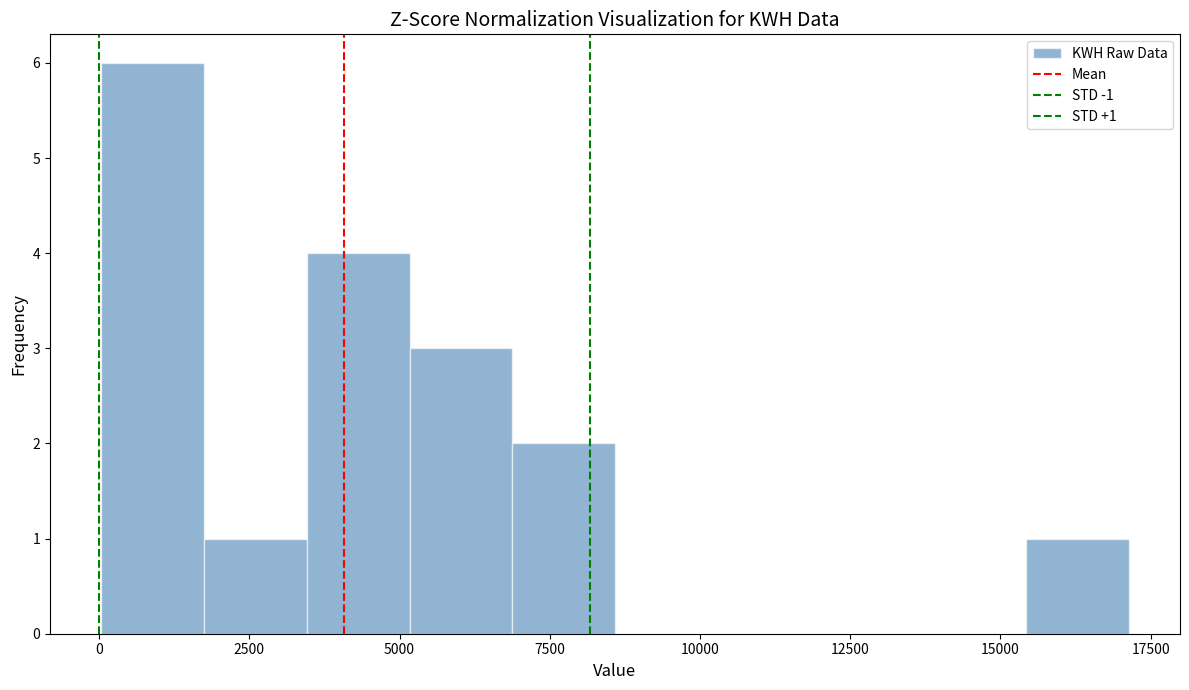

Around what value on the x-axis is the tallest bar? Give the approximate position of its centre, as read against the axis.

1000